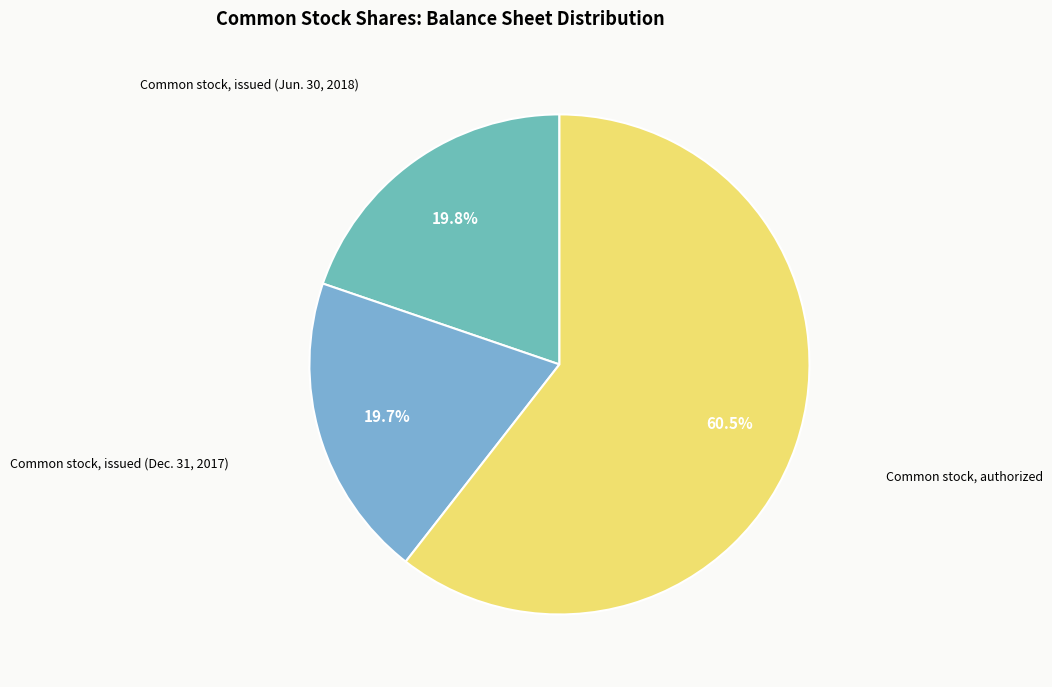

Is it true that Common stock, issued (Dec. 31, 2017) is 20% of the pie?

True